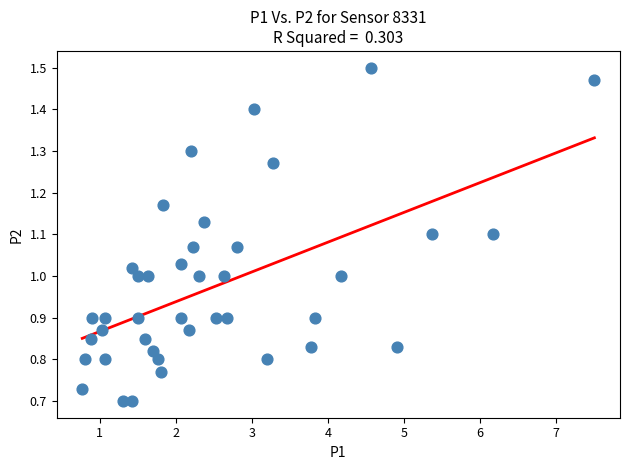

What is the range of X values (max minus min)?

6.7